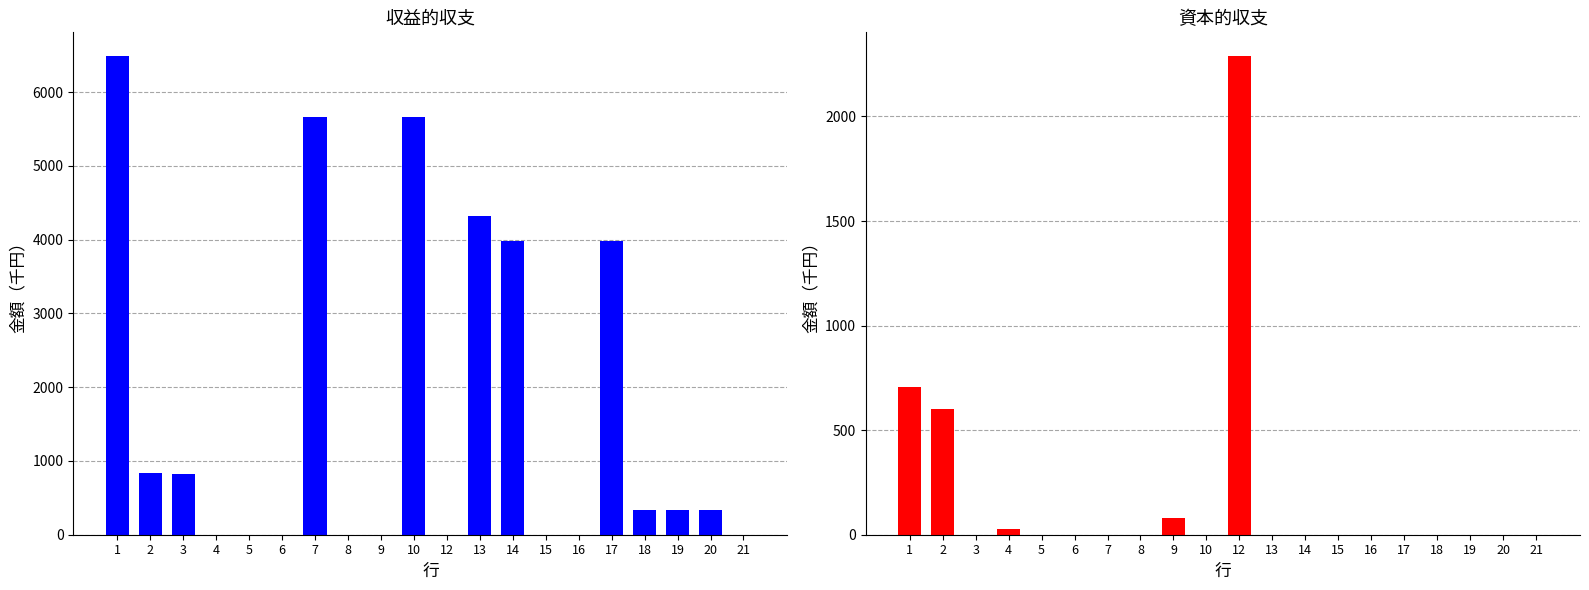

What is the maximum value for 収益的収支?

6486